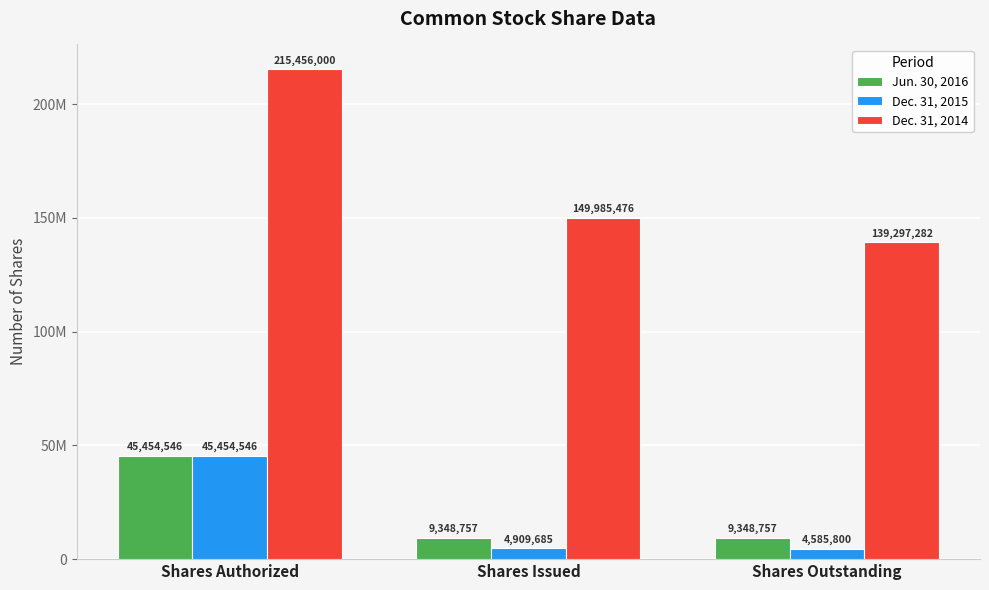

What are all the series names shown in the legend?

Jun. 30, 2016, Dec. 31, 2015, Dec. 31, 2014